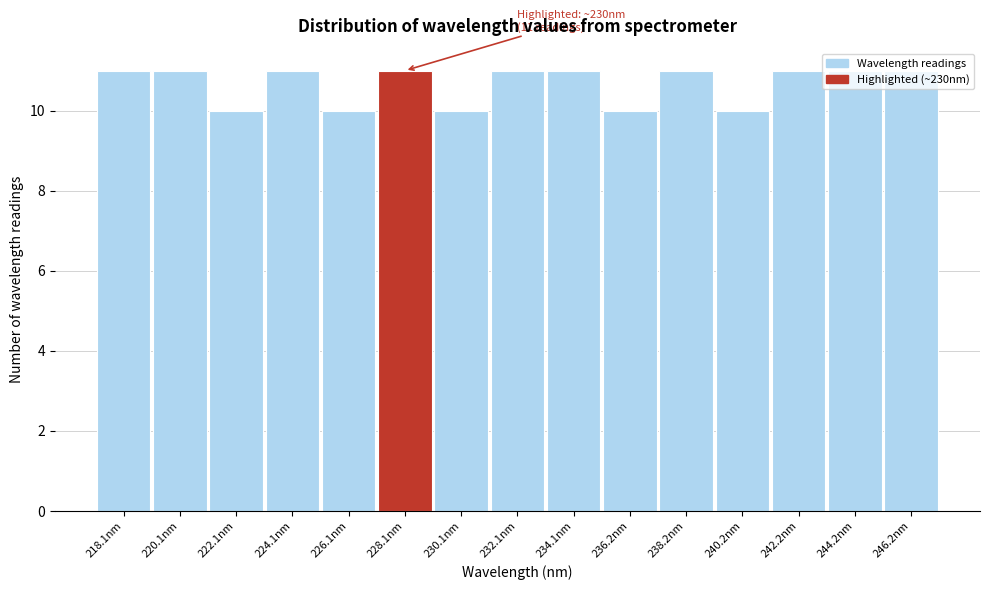

Is it true that the value at 226.1nm is 10?

True